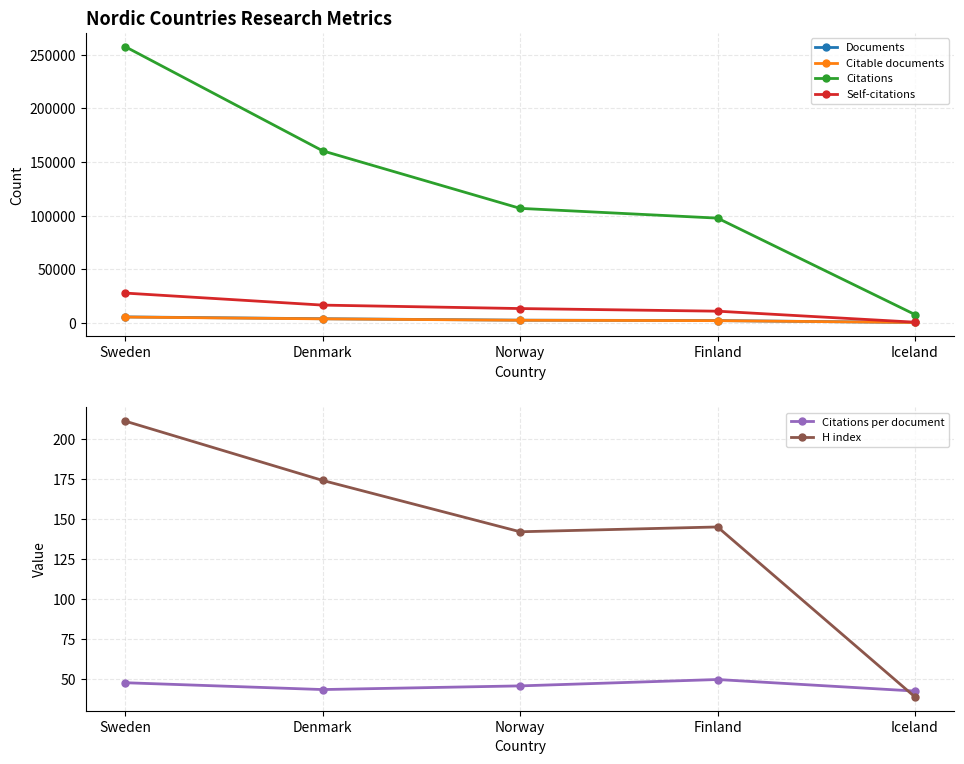

What is the difference between the Citations per document values at Finland and Sweden?

2.0